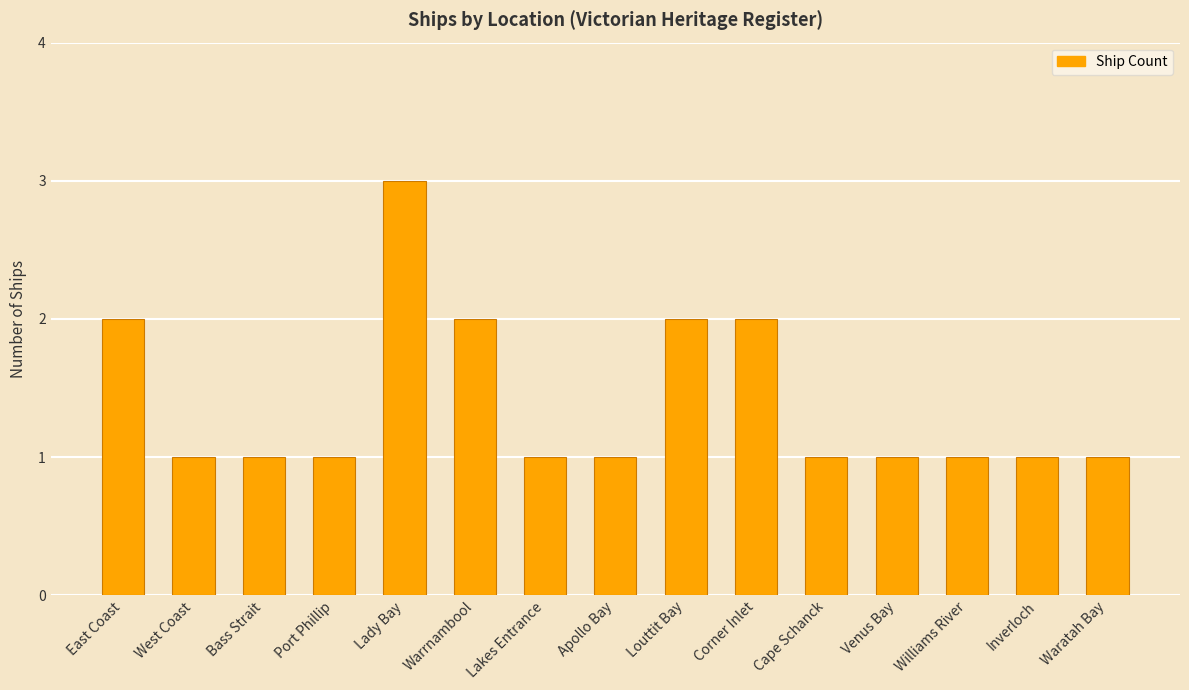

What is the label of the 12th bar from the right?

Port Phillip